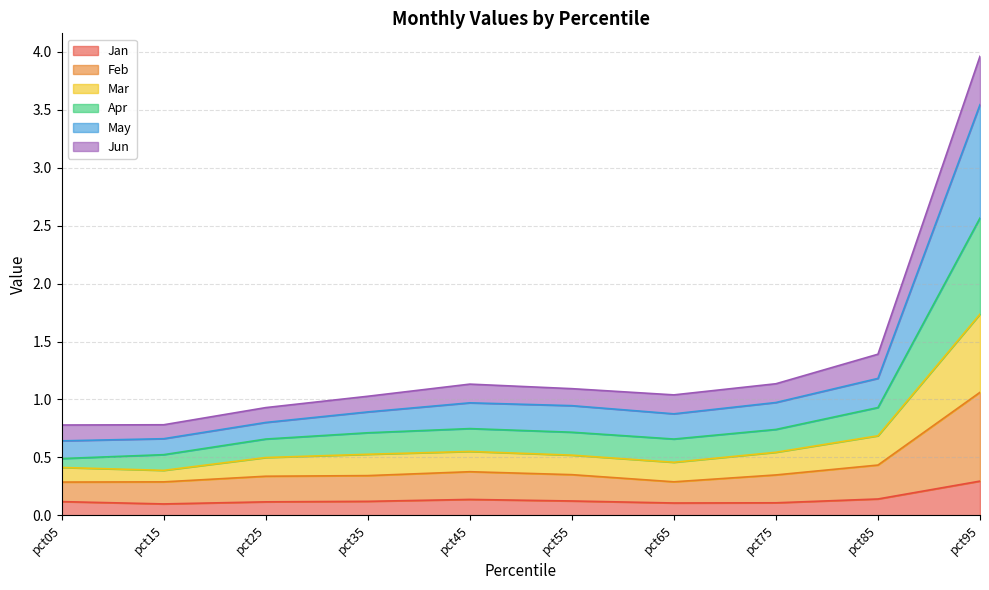

Rank the categories by Jun value from highest to lowest.

pct95, pct85, pct45, pct75, pct55, pct35, pct65, pct25, pct15, pct05